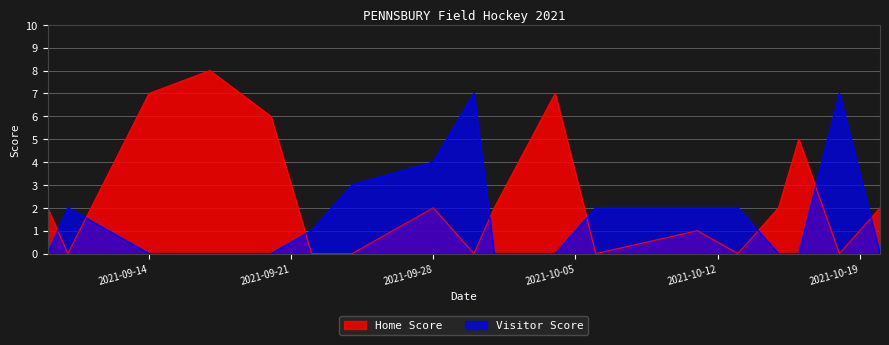

What is the difference between the highest and lowest values at 2021-09-22?

1